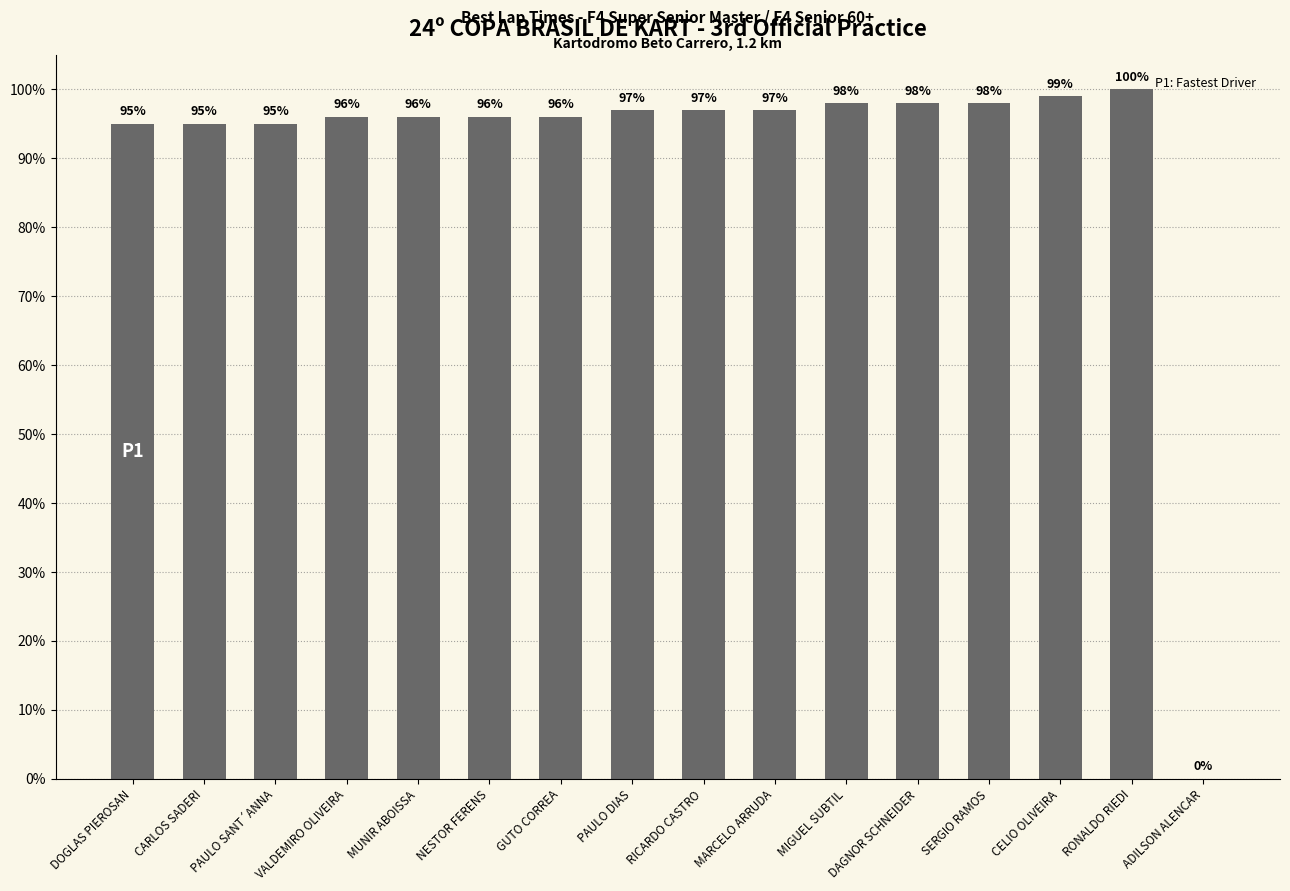

Read the value at SERGIO RAMOS, to the nearest 50.

100